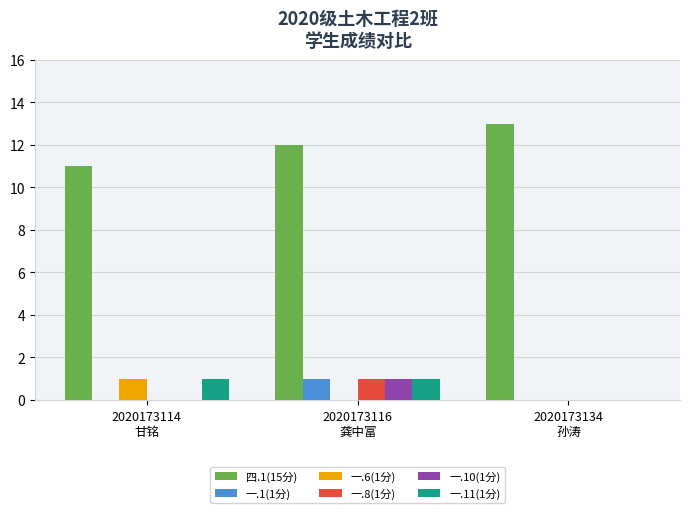

Count the number of categories in the chart.

3